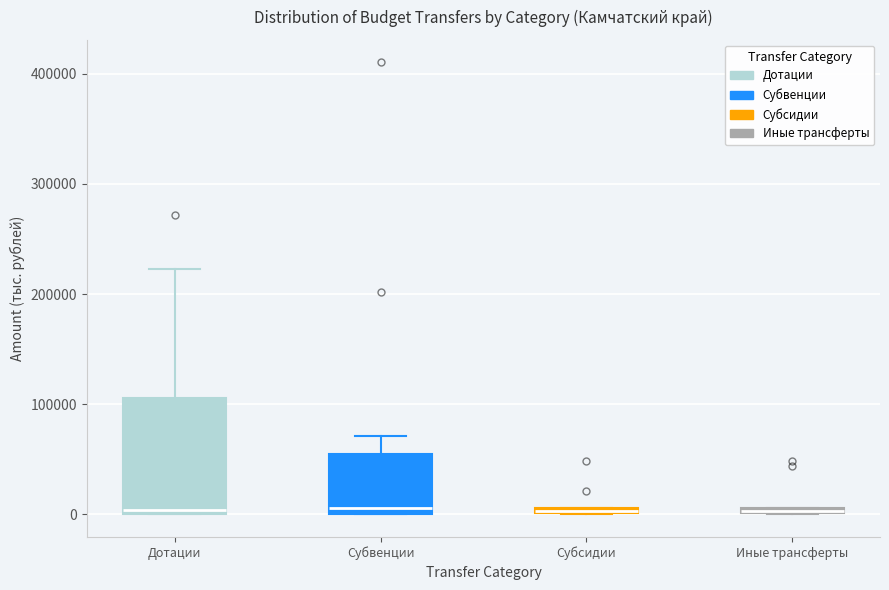

Which box is the tallest, from its lower edge to its upper edge?

Дотации